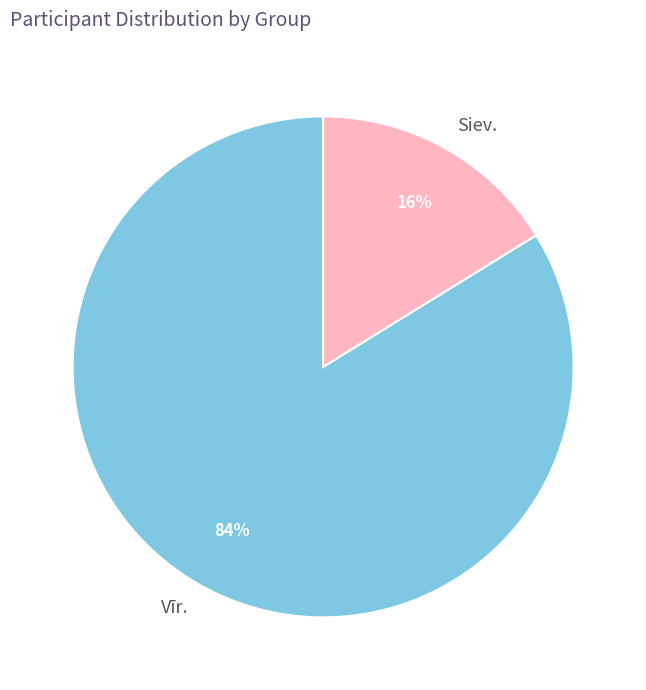

To the nearest percent, what is the difference between the Siev. and Vīr. slice percentages?

68%